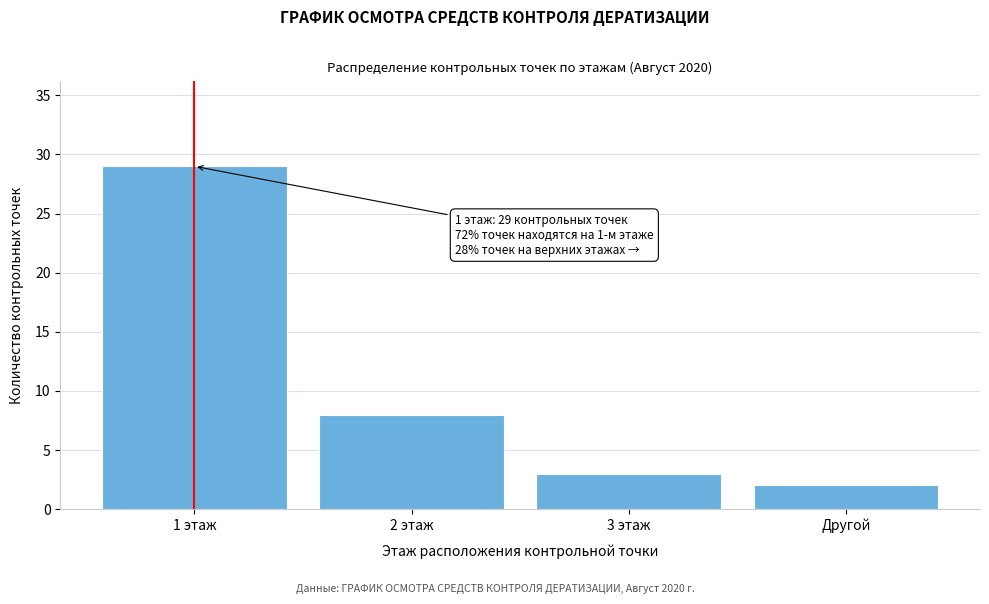

Reading right to left, what are all the values shown in this chart?

2	3	8	29